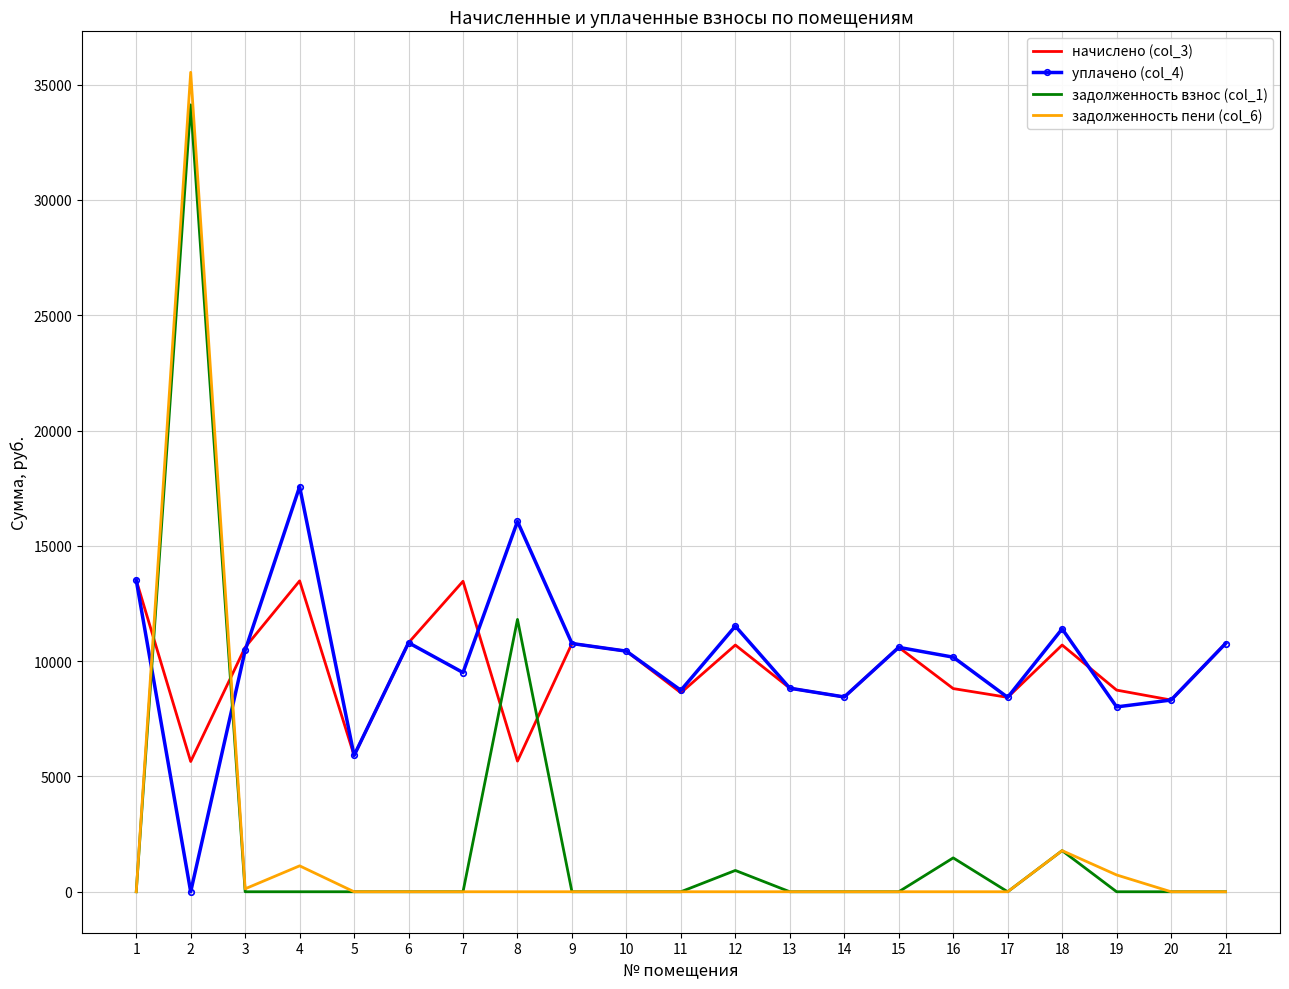

List the series in order of their peak value, highest first.

задолженность пени (col_6), задолженность взнос (col_1), уплачено (col_4), начислено (col_3)